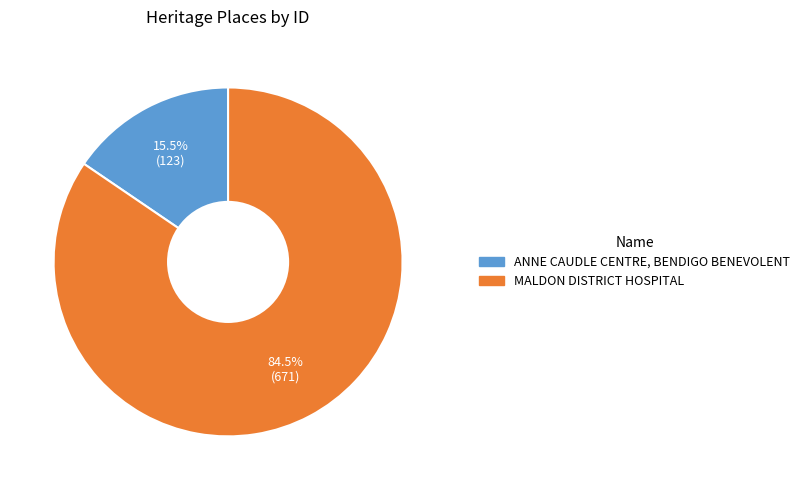

To the nearest percent, what is the difference between the MALDON DISTRICT HOSPITAL and ANNE CAUDLE CENTRE, BENDIGO BENEVOLENT slice percentages?

69%